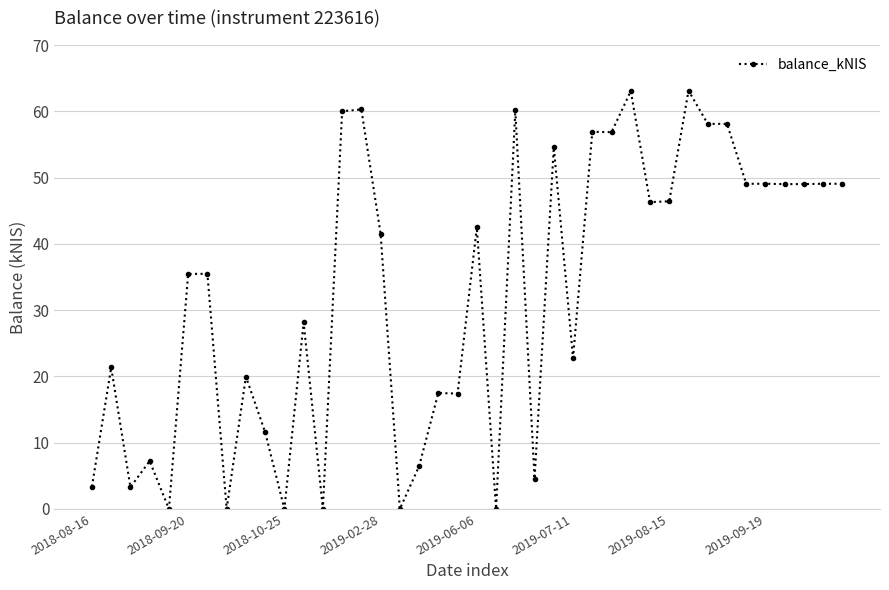

What is the maximum value shown in the chart?

63.1